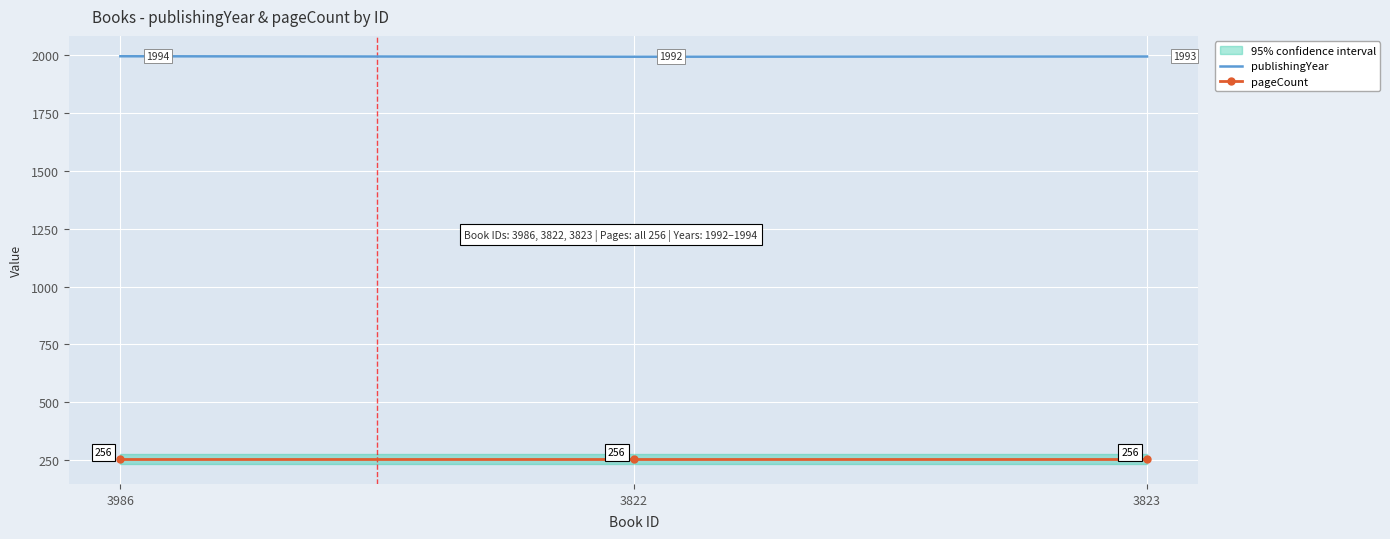

Rank the categories by publishingYear value from lowest to highest.

3822, 3823, 3986